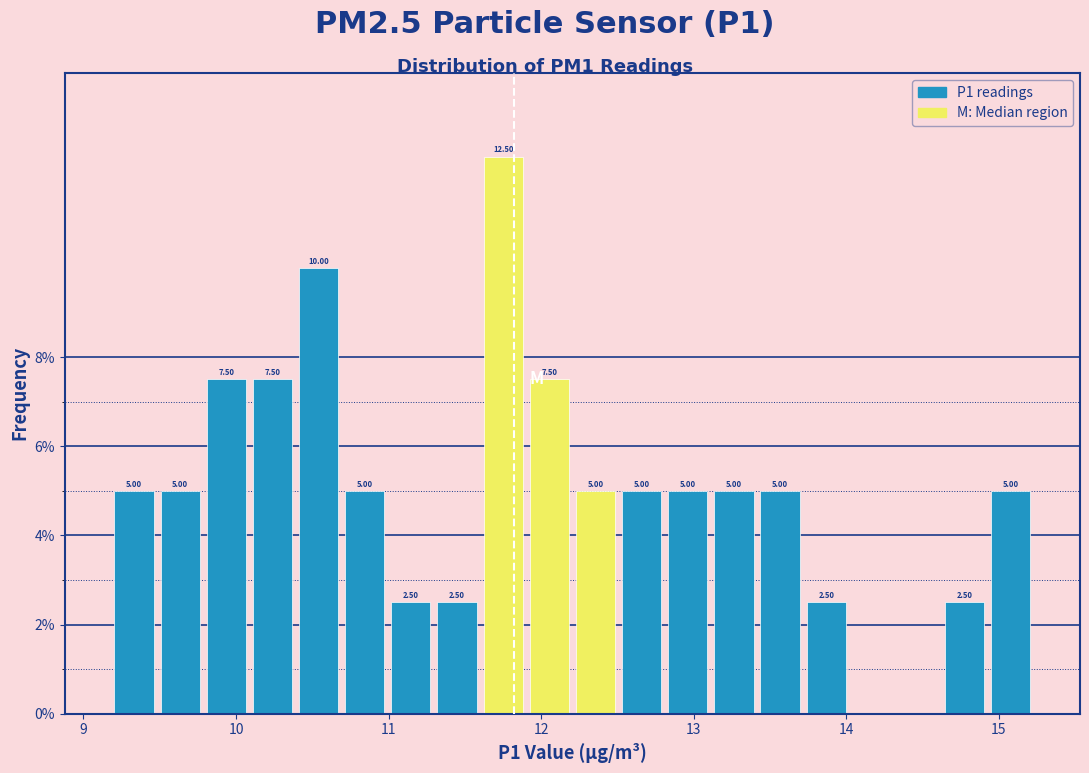

Read against the x-axis, roughly where is the centre of the tallest bar?

11.8